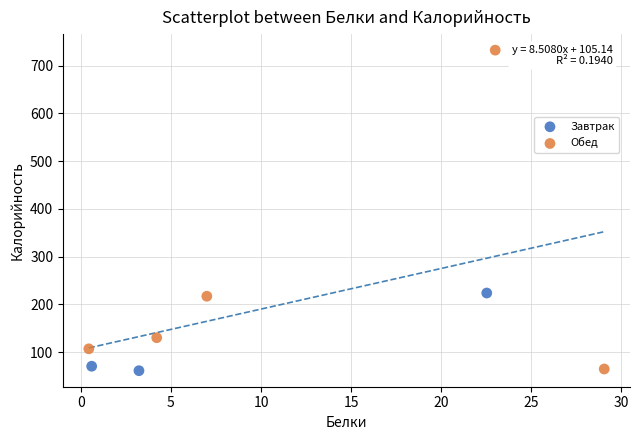

Which series reaches the maximum Y coordinate?

Обед